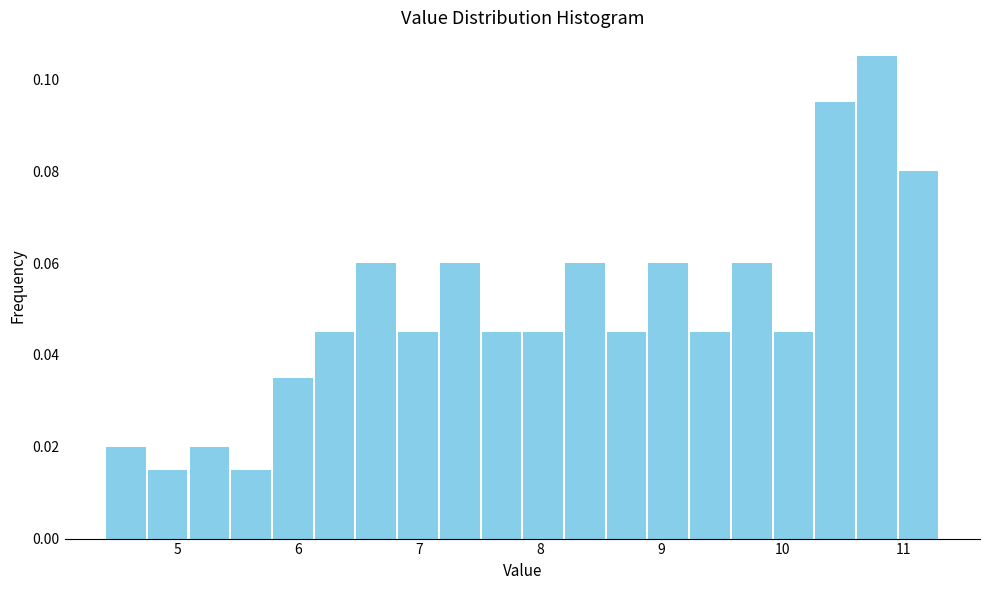

Read against the x-axis, roughly where is the centre of the tallest bar?

10.8